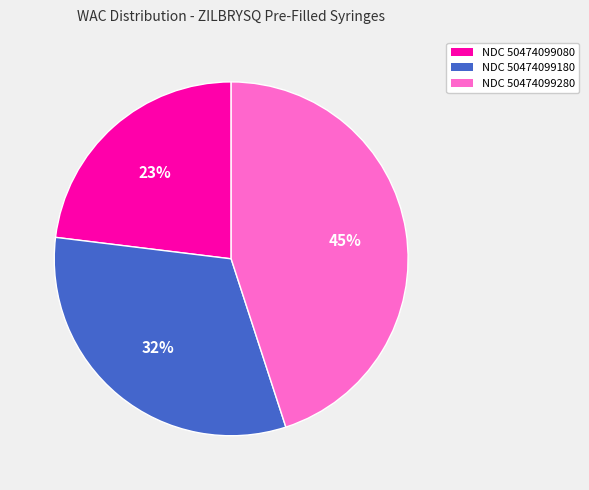

Do NDC 50474099180 and NDC 50474099280 together represent more than half of the pie?

Yes